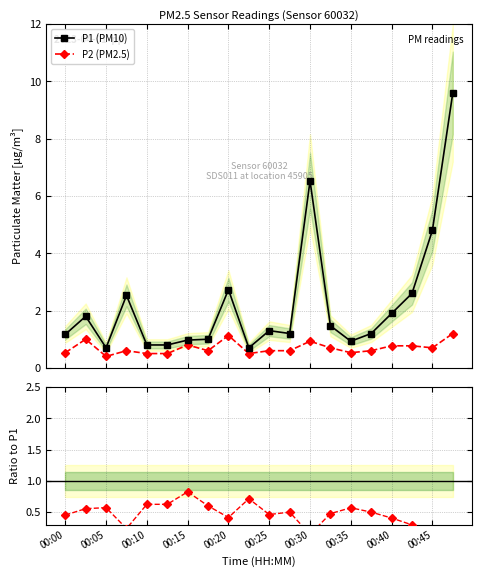

What is the value of the P2 (PM2.5) point at the 7th from the left?

0.8